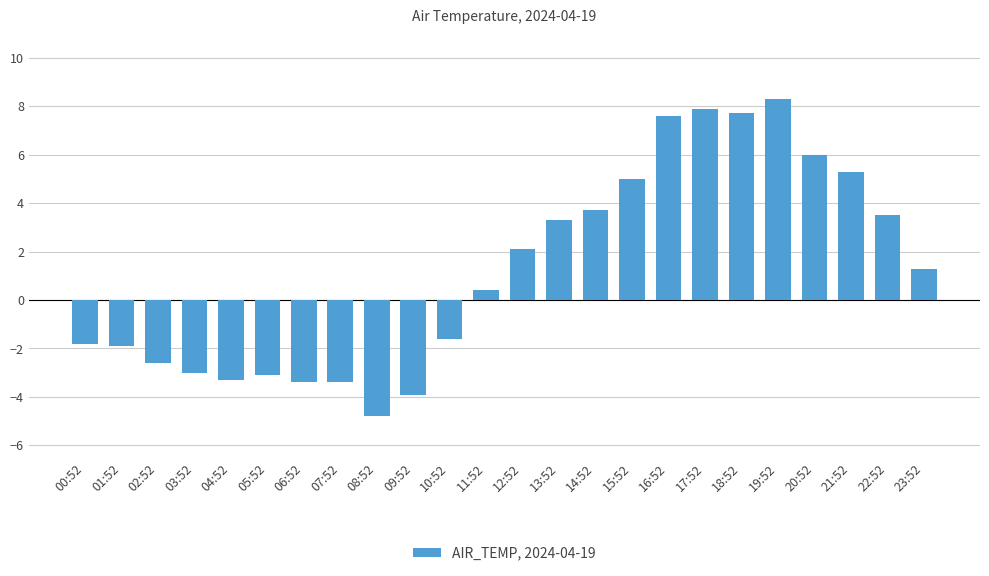

The value at 00:52 is -1.8. True or false?

True